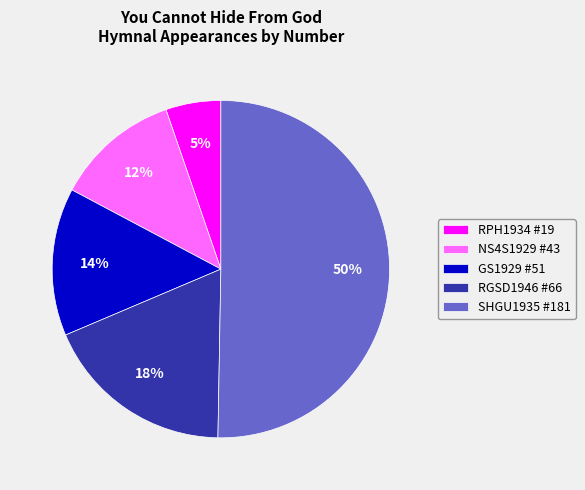

How many slices are in this pie chart?

5